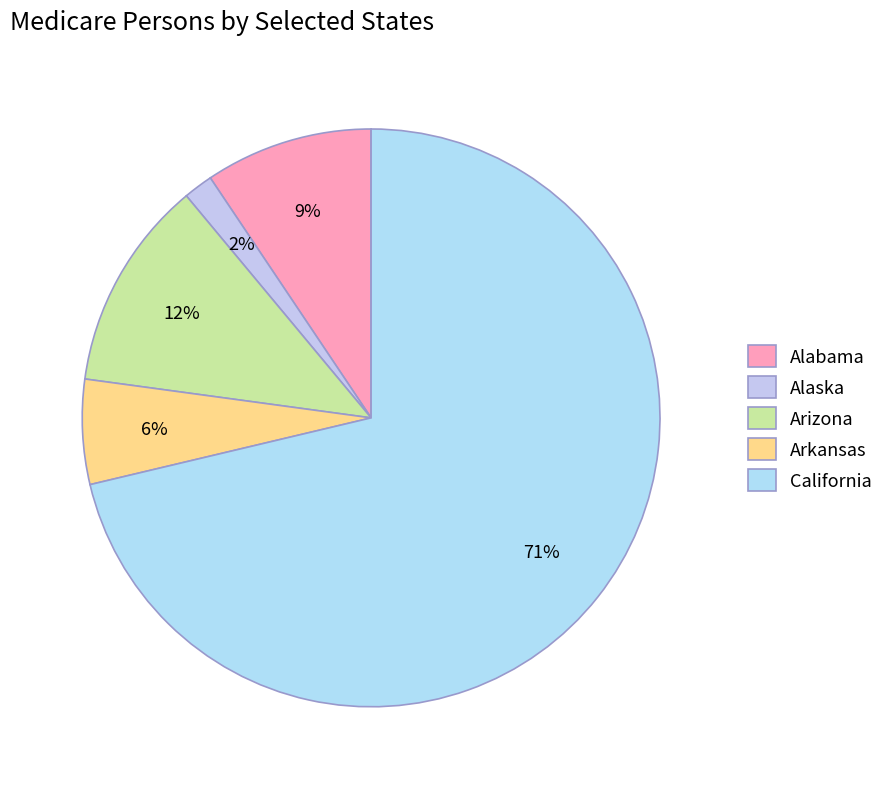

To the nearest percent, what portion does Arizona represent?

12%